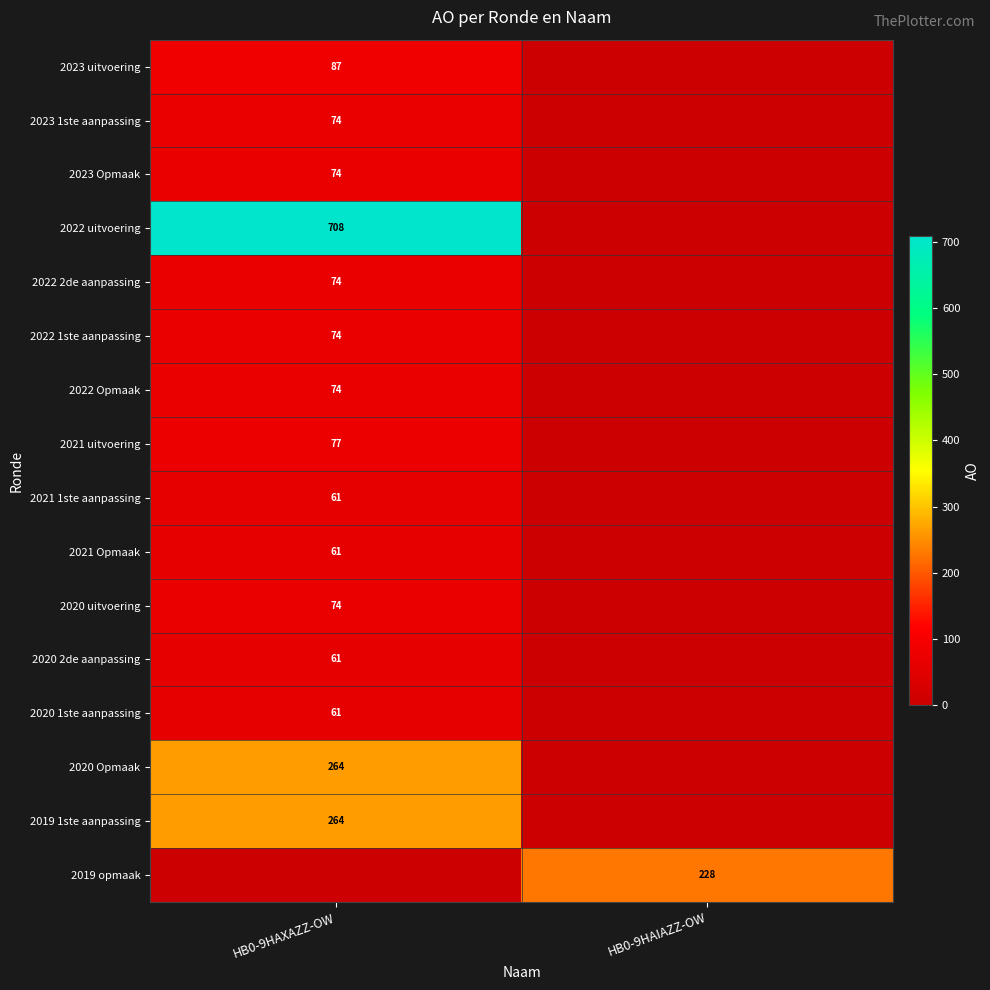

At which category is the sum across all series the highest?

HB0-9HAXAZZ-OW